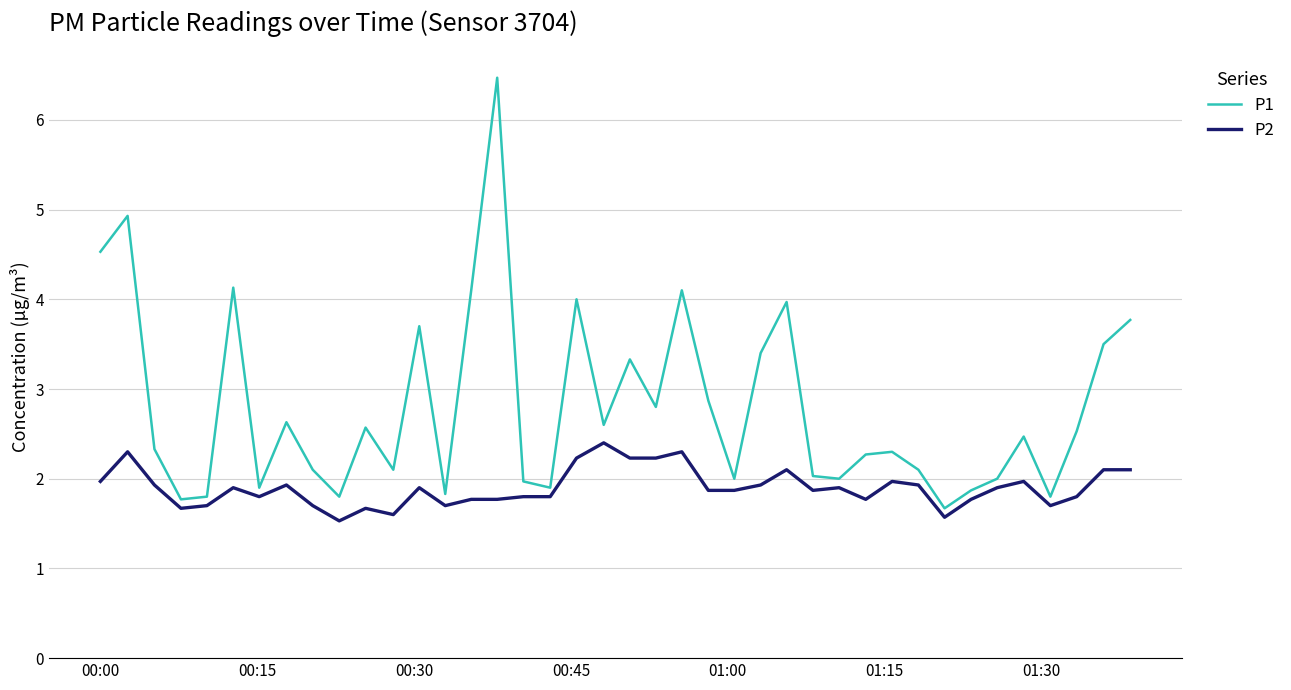

What is the highest value of the P2 series?

2.4